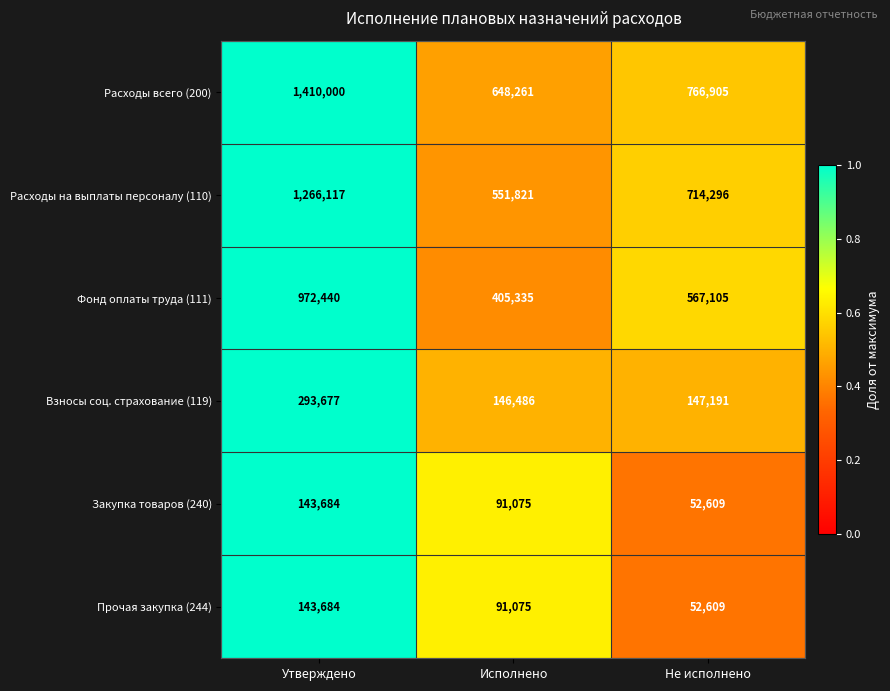

At which category is the sum across all series the highest?

Утверждено